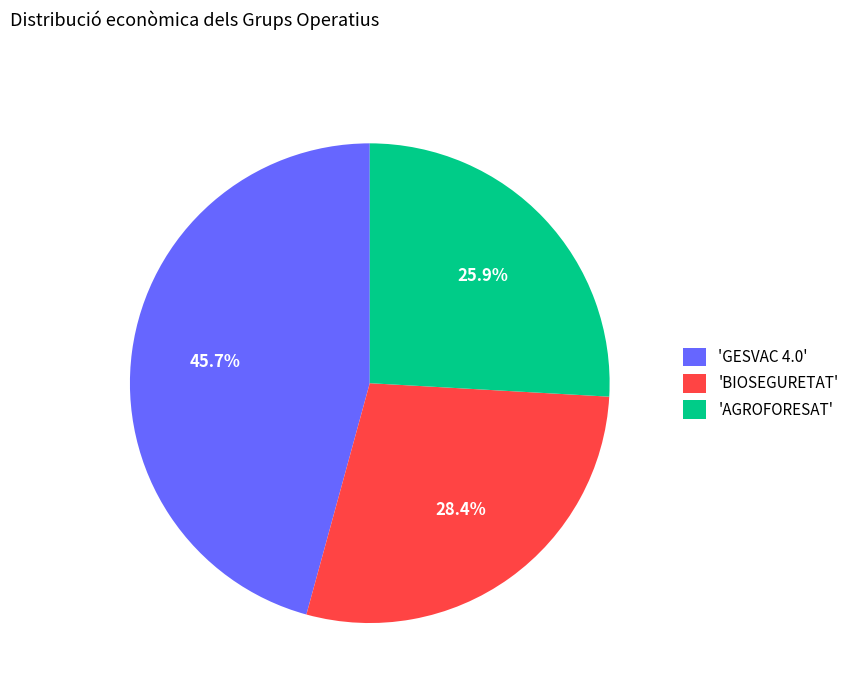

Is 'AGROFORESAT' the majority of the pie?

No